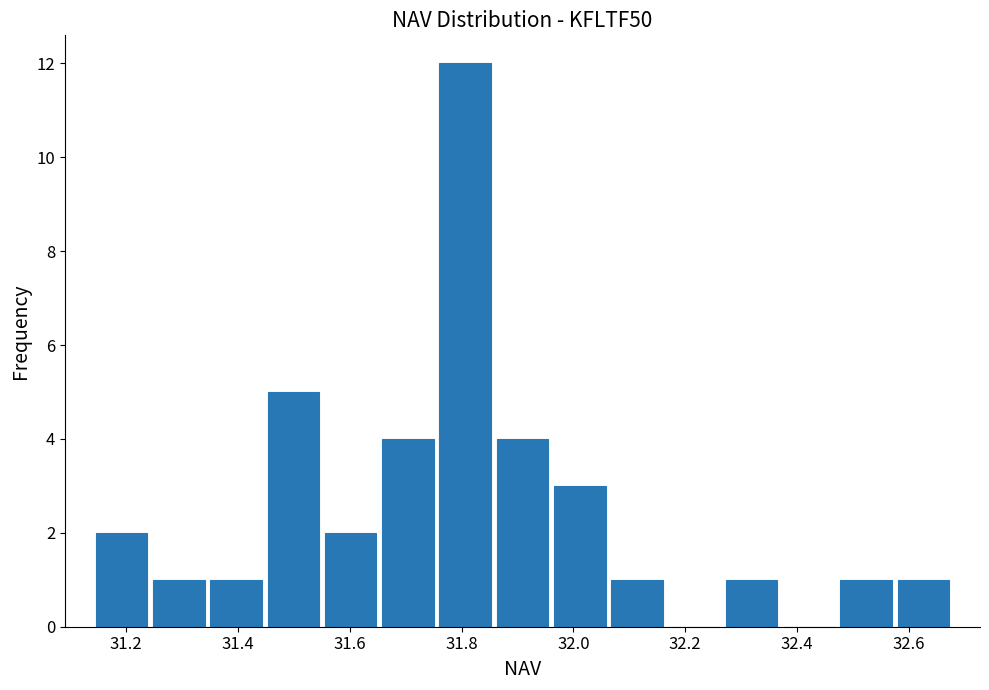

Reading left to right, transcribe this chart: for each bar, give the range it covers on the x-axis and its height. Neither the bar edges nor the heights are printed on the chart, so give them approximately, as read against the axes.

31.14 to 31.24: 2
31.24 to 31.34: 1
31.34 to 31.44: 1
31.44 to 31.56: 5
31.56 to 31.66: 2
31.66 to 31.76: 4
31.76 to 31.86: 12
31.86 to 31.96: 4
31.96 to 32.06: 3
32.06 to 32.16: 1
32.16 to 32.26: 0
32.26 to 32.36: 1
32.36 to 32.48: 0
32.48 to 32.58: 1
32.58 to 32.68: 1